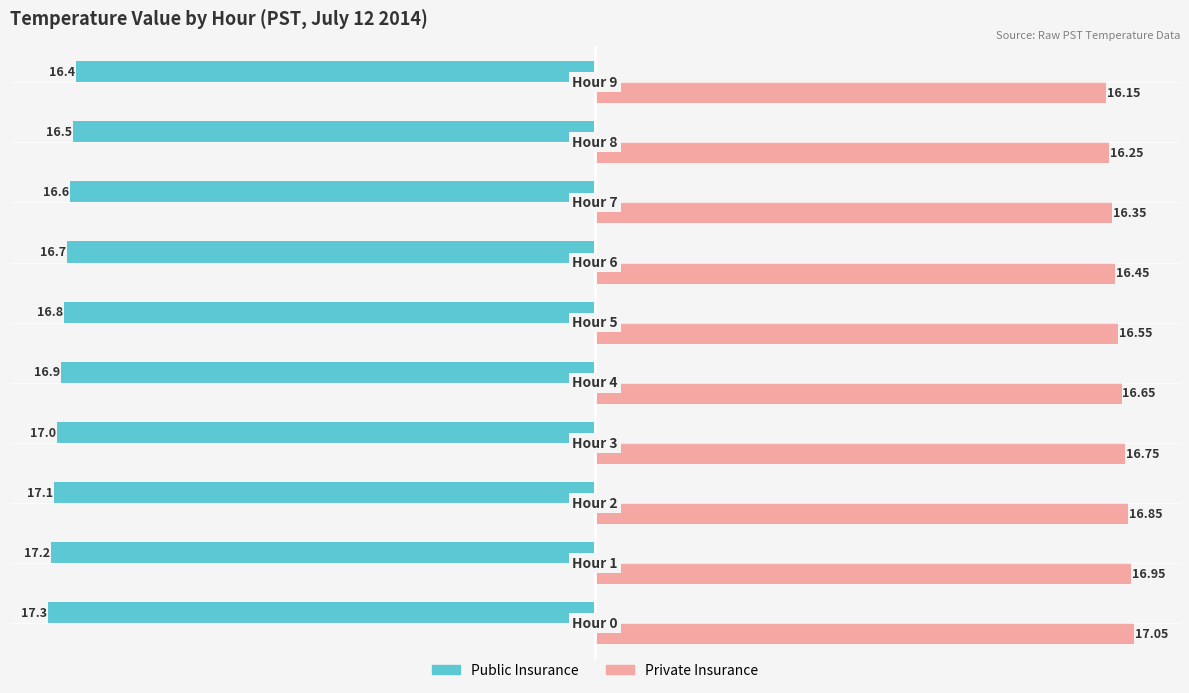

Rank the series by their average value, from lowest to highest.

Public Insurance, Private Insurance